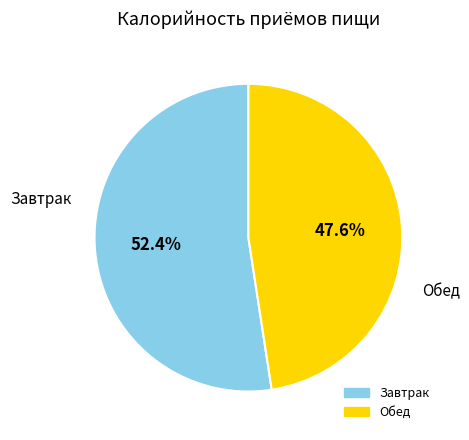

To the nearest percent, what percentage of the pie is Обед?

48%